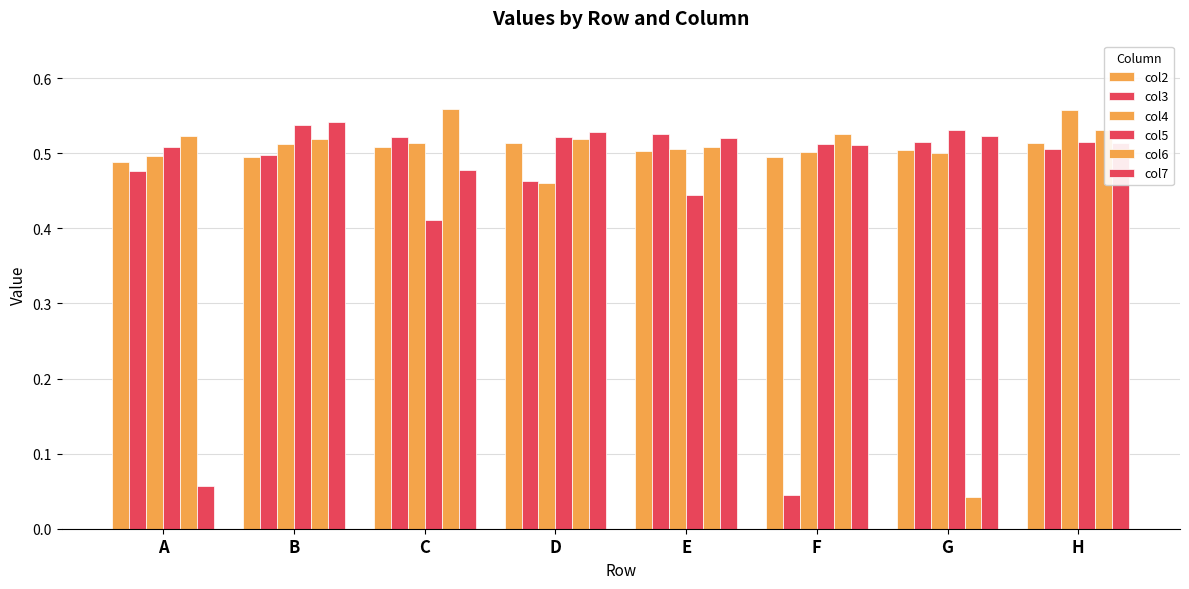

Reading left to right, transcribe all the data shown in this chart.

col2: A=0.5	B=0.5	C=0.5	D=0.5	E=0.5	F=0.5	G=0.5	H=0.5
col3: A=0.5	B=0.5	C=0.5	D=0.5	E=0.5	F=0.0	G=0.5	H=0.5
col4: A=0.5	B=0.5	C=0.5	D=0.5	E=0.5	F=0.5	G=0.5	H=0.6
col5: A=0.5	B=0.5	C=0.4	D=0.5	E=0.4	F=0.5	G=0.5	H=0.5
col6: A=0.5	B=0.5	C=0.6	D=0.5	E=0.5	F=0.5	G=0.0	H=0.5
col7: A=0.1	B=0.5	C=0.5	D=0.5	E=0.5	F=0.5	G=0.5	H=0.5